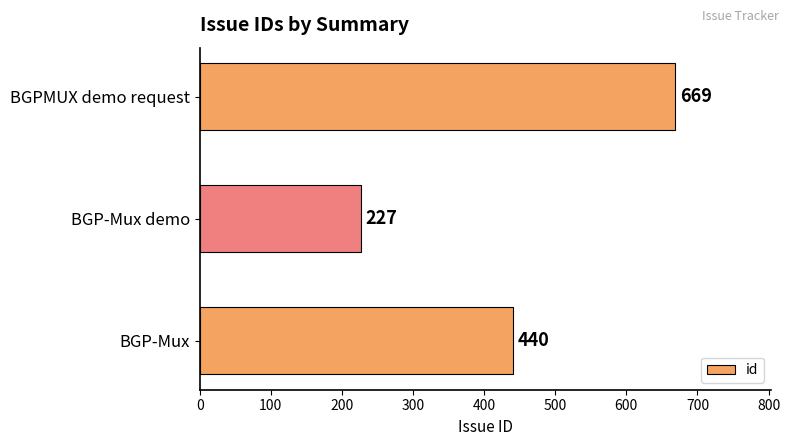

Reading bottom to top, extract all data points from this chart.

440	227	669